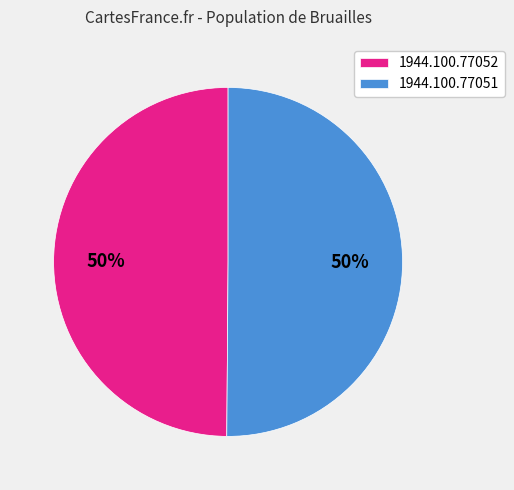

Is the sum of 1944.100.77052 and 1944.100.77051 greater than half?

Yes